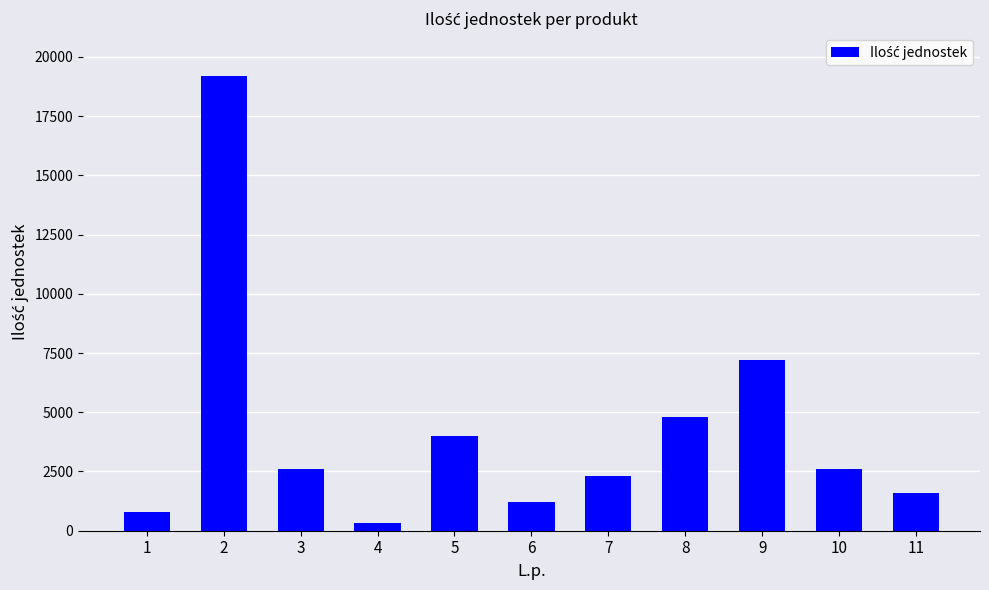

What is the average value?

4239